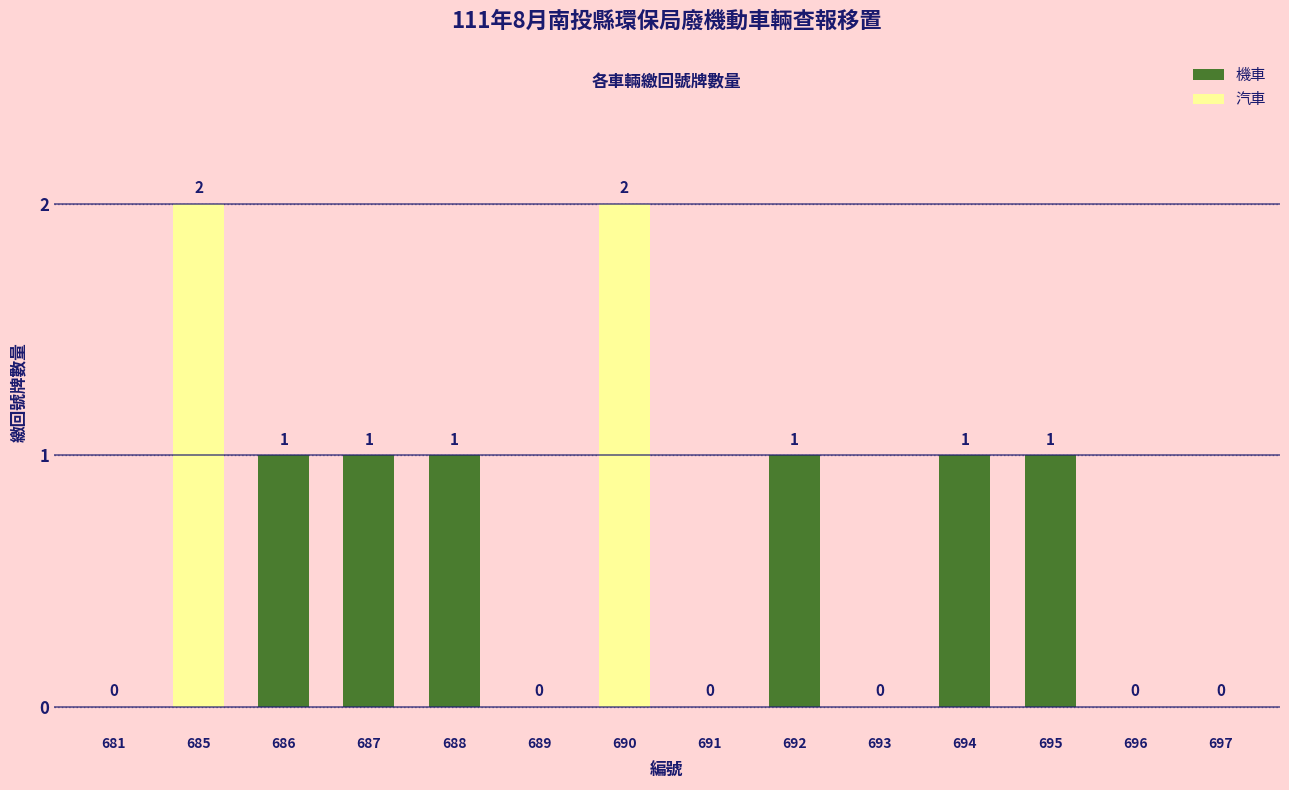

At which category does the chart reach its peak across all series?

685